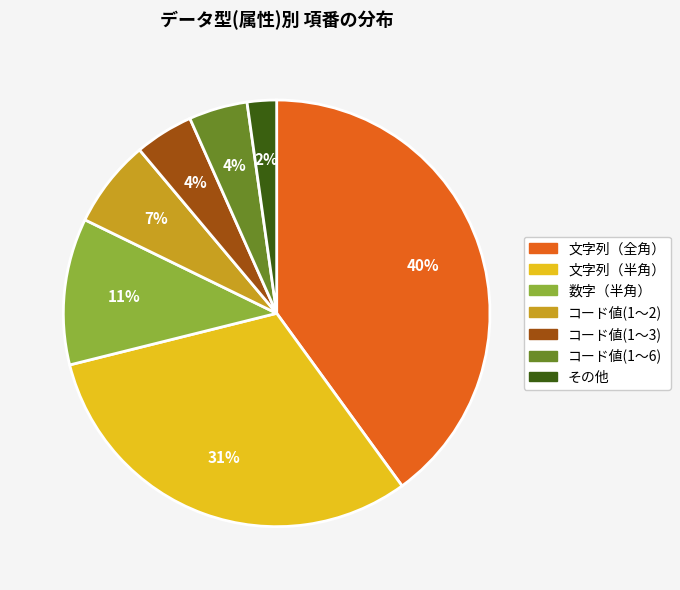

Combined, do コード値(1～6) and 文字列（全角） account for over 50%?

No